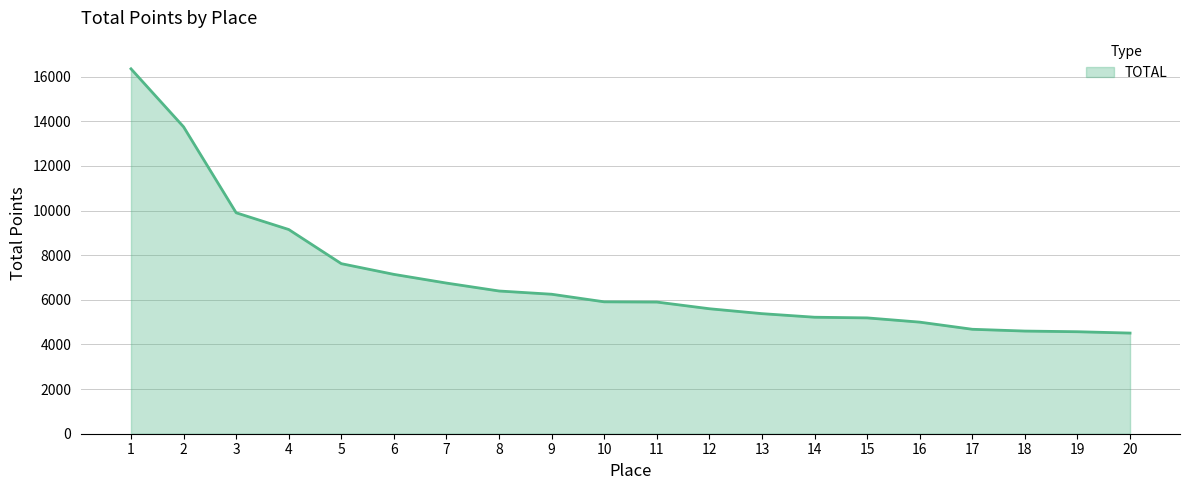

Does the chart have visible grid lines?

Yes